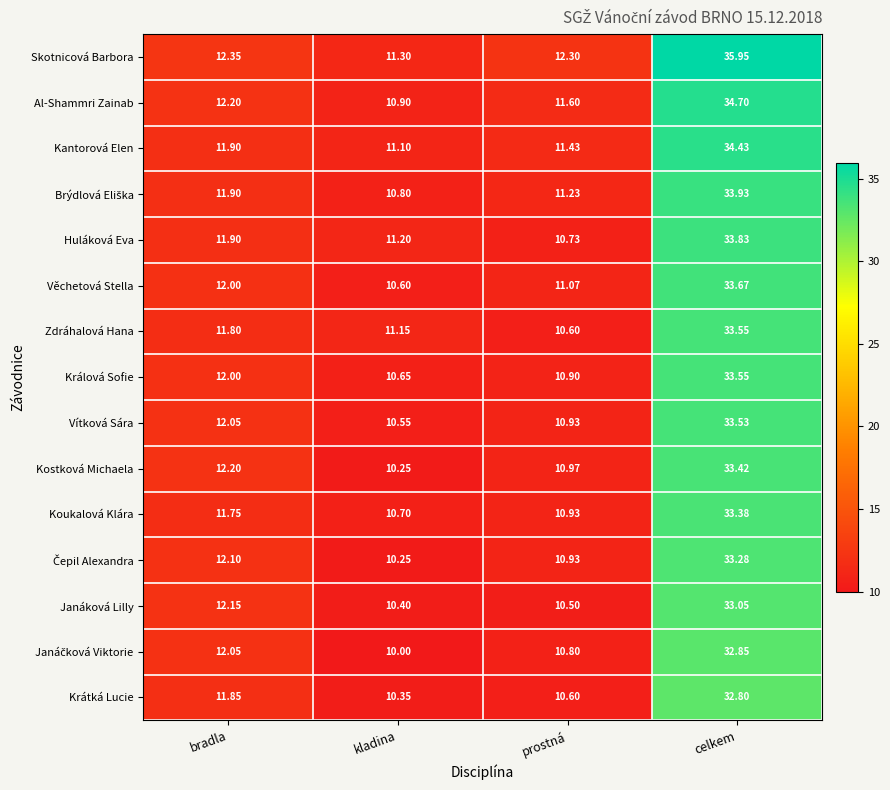

At which label does Vítková Sára reach its minimum?

kladina